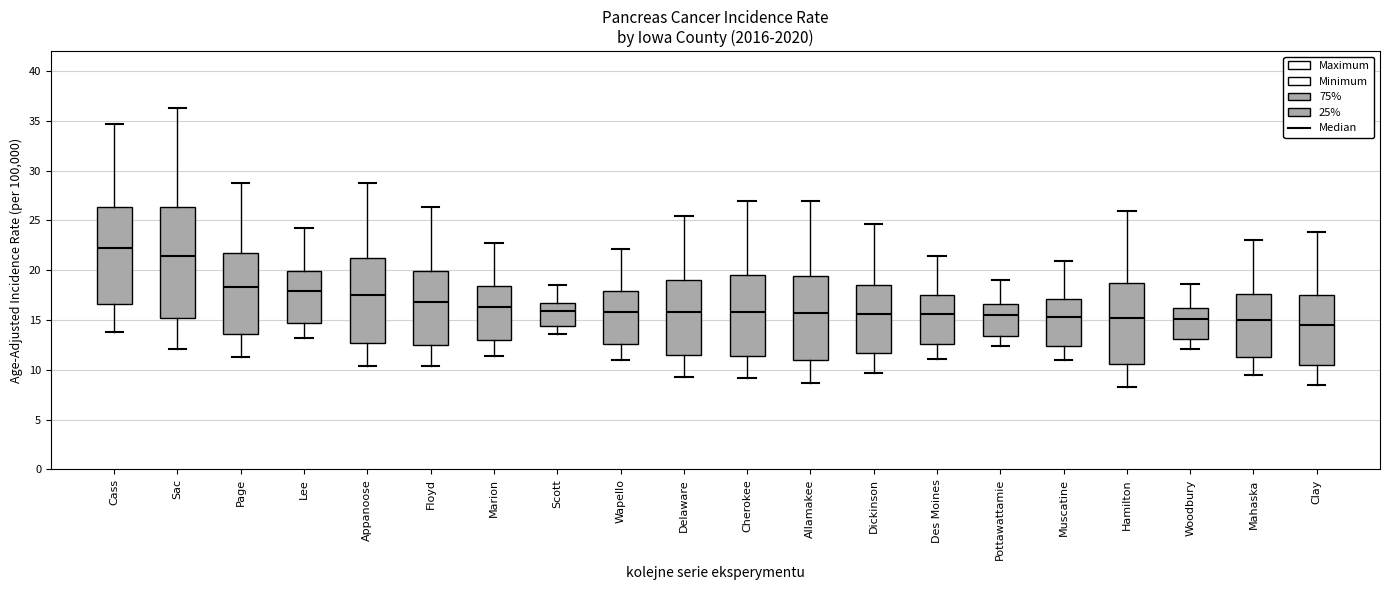

Reading left to right, transcribe this box plot: for each box, give where its median line is, the range the box spans, and where its two whiskers end, as read against the y-axis. The values are not printed on the chart, so give them approximately, as read against the axis.

Cass: median 22.0, box 16.5 to 26.5, whiskers 14.0 to 34.5
Sac: median 21.5, box 15.0 to 26.5, whiskers 12.0 to 36.5
Page: median 18.5, box 13.5 to 22.0, whiskers 11.5 to 29.0
Lee: median 18.0, box 15.0 to 20.0, whiskers 13.0 to 24.0
Appanoose: median 17.5, box 12.5 to 21.0, whiskers 10.5 to 29.0
Floyd: median 17.0, box 12.5 to 20.0, whiskers 10.5 to 26.5
Marion: median 16.5, box 13.0 to 18.5, whiskers 11.5 to 22.5
Scott: median 16.0, box 14.5 to 17.0, whiskers 13.5 to 18.5
Wapello: median 16.0, box 12.5 to 18.0, whiskers 11.0 to 22.0
Delaware: median 16.0, box 11.5 to 19.0, whiskers 9.5 to 25.5
Cherokee: median 16.0, box 11.5 to 19.5, whiskers 9.0 to 27.0
Allamakee: median 15.5, box 11.0 to 19.5, whiskers 8.5 to 27.0
Dickinson: median 15.5, box 11.5 to 18.5, whiskers 9.5 to 24.5
Des Moines: median 15.5, box 12.5 to 17.5, whiskers 11.0 to 21.5
Pottawattamie: median 15.5, box 13.5 to 16.5, whiskers 12.5 to 19.0
Muscatine: median 15.5, box 12.5 to 17.0, whiskers 11.0 to 21.0
Hamilton: median 15.0, box 10.5 to 19.0, whiskers 8.5 to 26.0
Woodbury: median 15.0, box 13.0 to 16.5, whiskers 12.0 to 18.5
Mahaska: median 15.0, box 11.5 to 17.5, whiskers 9.5 to 23.0
Clay: median 14.5, box 10.5 to 17.5, whiskers 8.5 to 24.0